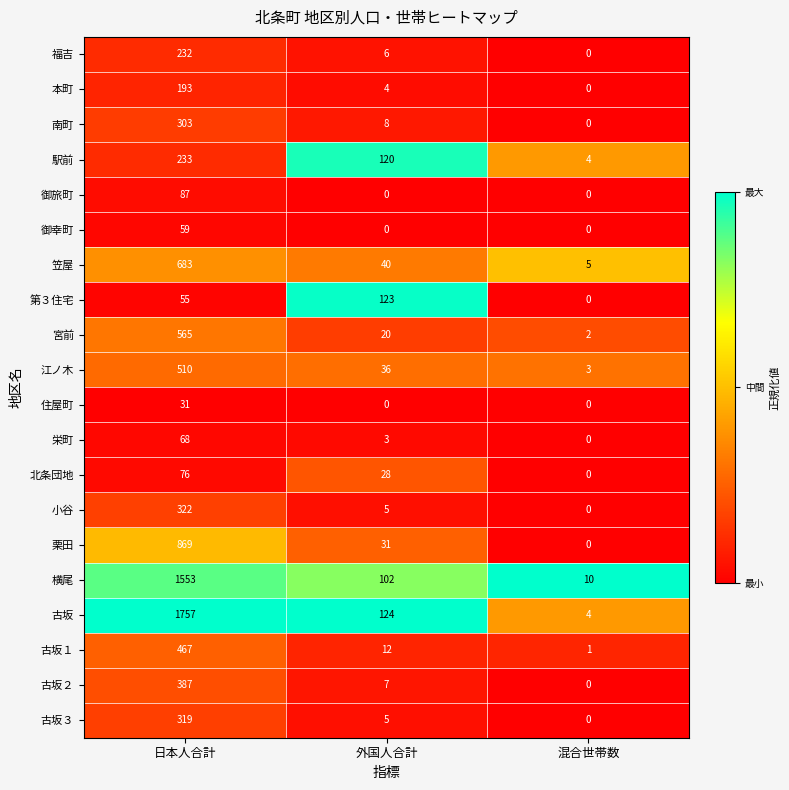

The 本町 series shows 0 at 混合世帯数. True or false?

True